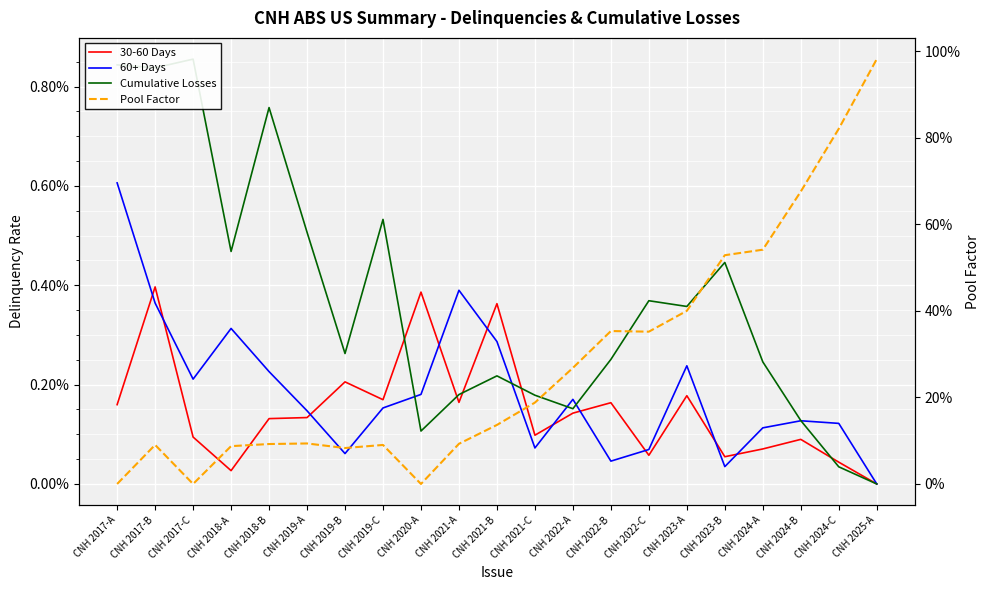

True or false: Cumulative Losses and 30-60 Days cross at least once.

True